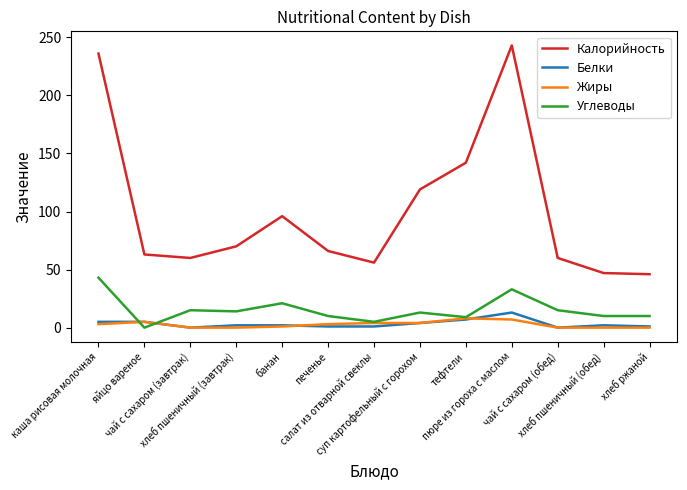

What are all the series names shown in the legend?

Калорийность, Белки, Жиры, Углеводы